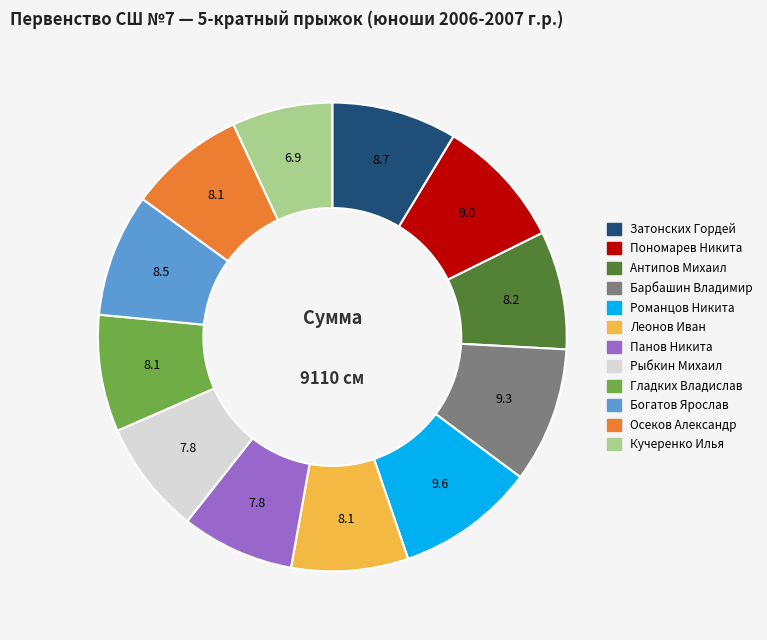

Approximately how many times larger is the value at Гладких Владислав compared to Барбашин Владимир?

0.9